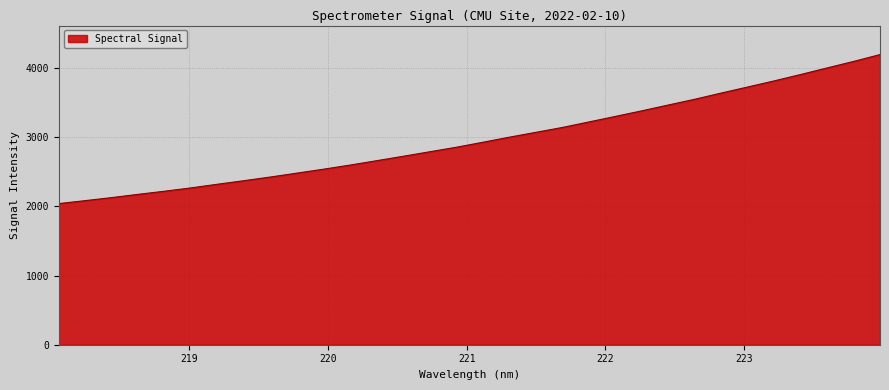

What is the difference between the maximum and minimum values?

2153.0